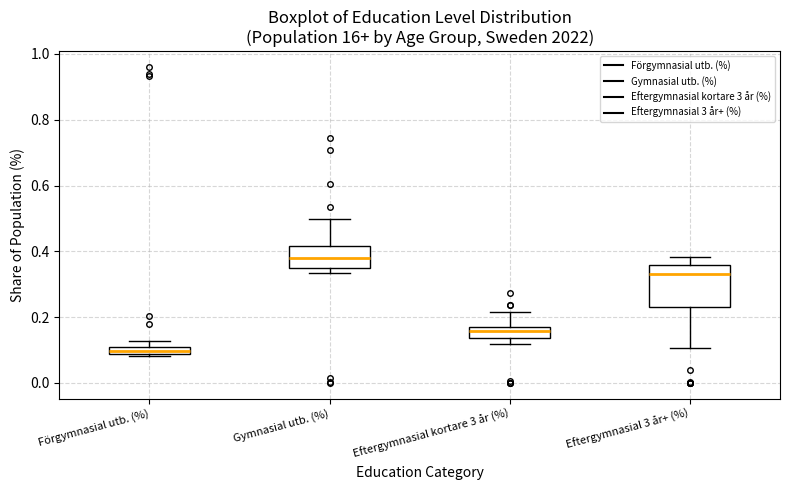

Where is the lower edge of the box for Gymnasial utb. (%) on the y-axis? The values are not printed on the chart, so give them approximately, as read against the axis.

0.34